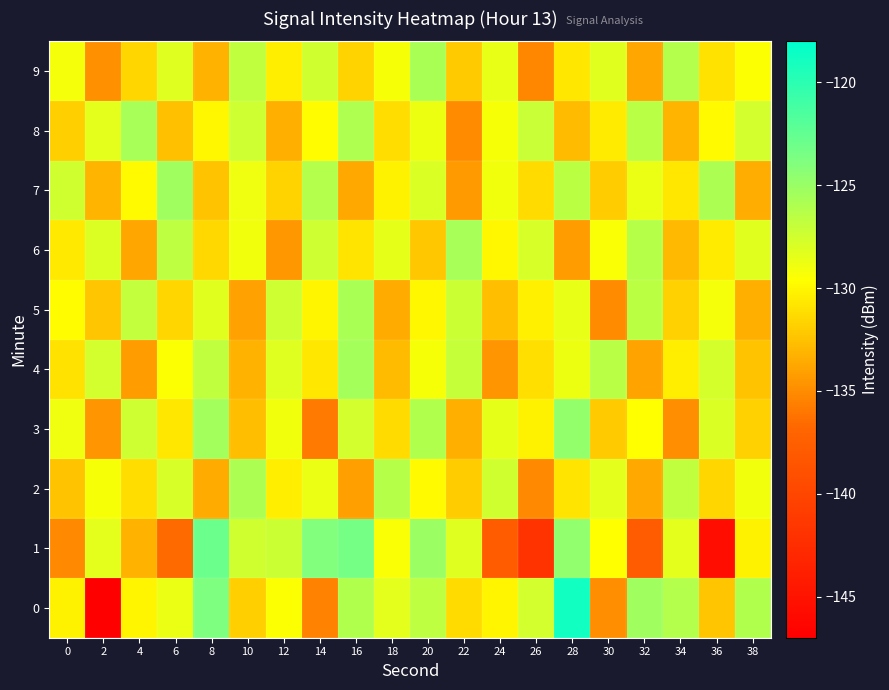

Reading left to right, what are all the values shown in this chart?

0: 0=-130.1	2=-146.9	4=-130.1	6=-128.7	8=-123.9	10=-131.9	12=-129.5	14=-135.5	16=-126.1	18=-128.4	20=-126.6	22=-131.3	24=-130.1	26=-127.5	28=-118.8	30=-134.9	32=-125.3	34=-126.2	36=-132.3	38=-126.1
1: 0=-135.2	2=-128.4	4=-133.2	6=-136.6	8=-122.9	10=-127.5	12=-127.2	14=-124.0	16=-123.4	18=-129.4	20=-125.1	22=-128.1	24=-137.7	26=-141.9	28=-124.6	30=-129.7	32=-137.9	34=-128.3	36=-145.6	38=-130.1
2: 0=-132.5	2=-129.3	4=-131.2	6=-127.8	8=-133.6	10=-125.9	12=-130.4	14=-128.7	16=-134.1	18=-126.3	20=-129.8	22=-132.0	24=-127.5	26=-135.2	28=-130.9	30=-128.4	32=-133.7	34=-126.8	36=-131.5	38=-129.1
3: 0=-128.9	2=-134.6	4=-127.3	6=-130.8	8=-125.4	10=-132.7	12=-129.0	14=-135.8	16=-127.6	18=-131.3	20=-126.1	22=-133.4	24=-128.5	26=-130.2	28=-124.7	30=-132.1	32=-129.6	34=-134.9	36=-127.9	38=-131.8
4: 0=-131.0	2=-127.6	4=-134.3	6=-129.5	8=-126.8	10=-133.2	12=-128.1	14=-130.7	16=-125.5	18=-132.8	20=-129.3	22=-127.0	24=-134.6	26=-131.1	28=-128.8	30=-126.4	32=-133.9	34=-130.4	36=-127.7	38=-132.5
5: 0=-129.7	2=-132.3	4=-126.9	6=-131.5	8=-128.2	10=-134.0	12=-127.4	14=-130.1	16=-125.8	18=-133.6	20=-129.9	22=-127.2	24=-132.7	26=-130.3	28=-128.6	30=-135.1	32=-126.5	34=-131.8	36=-129.2	38=-133.3
6: 0=-130.6	2=-128.0	4=-133.8	6=-126.7	8=-131.4	10=-129.1	12=-134.5	14=-127.3	16=-130.9	18=-128.5	20=-132.2	22=-125.6	24=-130.0	26=-127.8	28=-134.2	30=-129.4	32=-126.3	34=-132.9	36=-130.5	38=-128.2
7: 0=-127.5	2=-133.1	4=-129.8	6=-125.3	8=-132.4	10=-128.9	12=-131.6	14=-126.2	16=-133.7	18=-130.2	20=-127.9	22=-134.4	24=-129.0	26=-131.3	28=-126.6	30=-132.0	32=-128.7	34=-130.8	36=-125.9	38=-133.5
8: 0=-131.9	2=-128.4	4=-125.7	6=-132.6	8=-130.0	10=-127.3	12=-133.4	14=-129.7	16=-126.0	18=-131.2	20=-128.8	22=-135.0	24=-129.3	26=-127.1	28=-132.8	30=-130.5	32=-126.4	34=-133.1	36=-129.8	38=-127.6
9: 0=-129.2	2=-134.8	4=-131.5	6=-128.1	8=-133.2	10=-126.8	12=-130.4	14=-127.5	16=-131.7	18=-129.3	20=-125.8	22=-132.1	24=-128.6	26=-135.3	28=-130.7	30=-128.3	32=-133.8	34=-126.2	36=-131.0	38=-129.5